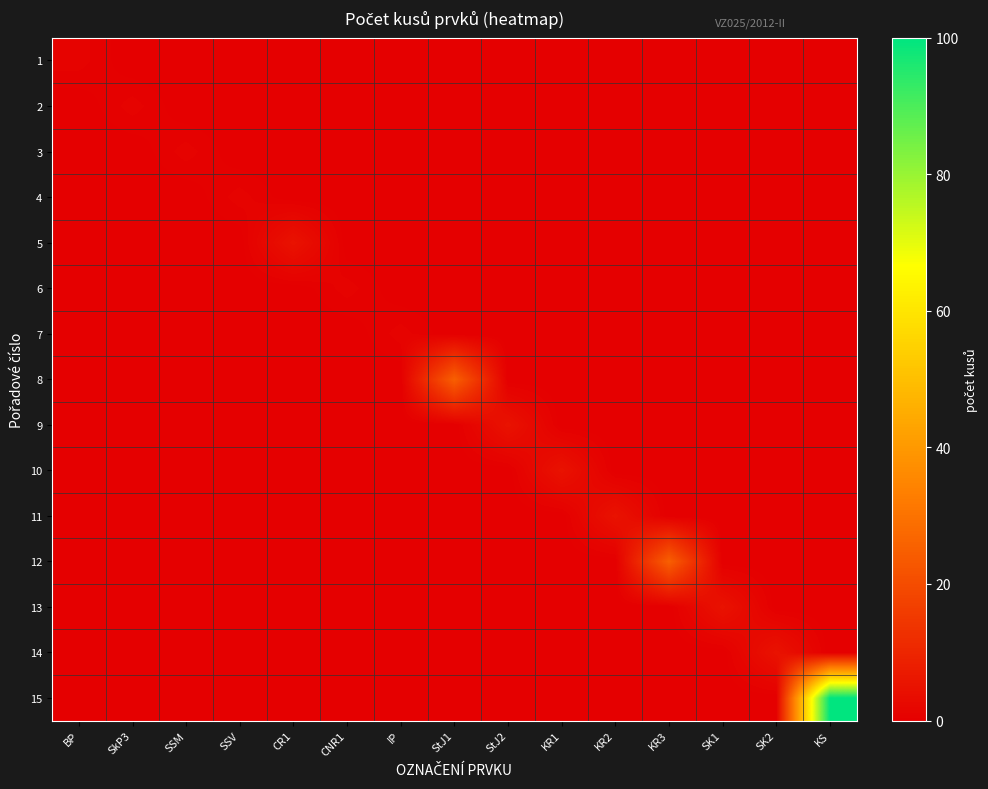

Reading left to right, list all the values displayed in this chart.

1: BP=1	SkP3=0	SSM=0	SSV=0	CR1=0	CNR1=0	IP=0	StJ1=0	StJ2=0	KR1=0	KR2=0	KR3=0	SK1=0	SK2=0	KS=0
2: BP=0	SkP3=1	SSM=0	SSV=0	CR1=0	CNR1=0	IP=0	StJ1=0	StJ2=0	KR1=0	KR2=0	KR3=0	SK1=0	SK2=0	KS=0
3: BP=0	SkP3=0	SSM=1	SSV=0	CR1=0	CNR1=0	IP=0	StJ1=0	StJ2=0	KR1=0	KR2=0	KR3=0	SK1=0	SK2=0	KS=0
4: BP=0	SkP3=0	SSM=0	SSV=1	CR1=0	CNR1=0	IP=0	StJ1=0	StJ2=0	KR1=0	KR2=0	KR3=0	SK1=0	SK2=0	KS=0
5: BP=0	SkP3=0	SSM=0	SSV=0	CR1=5	CNR1=0	IP=0	StJ1=0	StJ2=0	KR1=0	KR2=0	KR3=0	SK1=0	SK2=0	KS=0
6: BP=0	SkP3=0	SSM=0	SSV=0	CR1=0	CNR1=1	IP=0	StJ1=0	StJ2=0	KR1=0	KR2=0	KR3=0	SK1=0	SK2=0	KS=0
7: BP=0	SkP3=0	SSM=0	SSV=0	CR1=0	CNR1=0	IP=1	StJ1=0	StJ2=0	KR1=0	KR2=0	KR3=0	SK1=0	SK2=0	KS=0
8: BP=0	SkP3=0	SSM=0	SSV=0	CR1=0	CNR1=0	IP=0	StJ1=25	StJ2=0	KR1=0	KR2=0	KR3=0	SK1=0	SK2=0	KS=0
9: BP=0	SkP3=0	SSM=0	SSV=0	CR1=0	CNR1=0	IP=0	StJ1=0	StJ2=5	KR1=0	KR2=0	KR3=0	SK1=0	SK2=0	KS=0
10: BP=0	SkP3=0	SSM=0	SSV=0	CR1=0	CNR1=0	IP=0	StJ1=0	StJ2=0	KR1=5	KR2=0	KR3=0	SK1=0	SK2=0	KS=0
11: BP=0	SkP3=0	SSM=0	SSV=0	CR1=0	CNR1=0	IP=0	StJ1=0	StJ2=0	KR1=0	KR2=5	KR3=0	SK1=0	SK2=0	KS=0
12: BP=0	SkP3=0	SSM=0	SSV=0	CR1=0	CNR1=0	IP=0	StJ1=0	StJ2=0	KR1=0	KR2=0	KR3=25	SK1=0	SK2=0	KS=0
13: BP=0	SkP3=0	SSM=0	SSV=0	CR1=0	CNR1=0	IP=0	StJ1=0	StJ2=0	KR1=0	KR2=0	KR3=0	SK1=5	SK2=0	KS=0
14: BP=0	SkP3=0	SSM=0	SSV=0	CR1=0	CNR1=0	IP=0	StJ1=0	StJ2=0	KR1=0	KR2=0	KR3=0	SK1=0	SK2=5	KS=0
15: BP=0	SkP3=0	SSM=0	SSV=0	CR1=0	CNR1=0	IP=0	StJ1=0	StJ2=0	KR1=0	KR2=0	KR3=0	SK1=0	SK2=0	KS=100